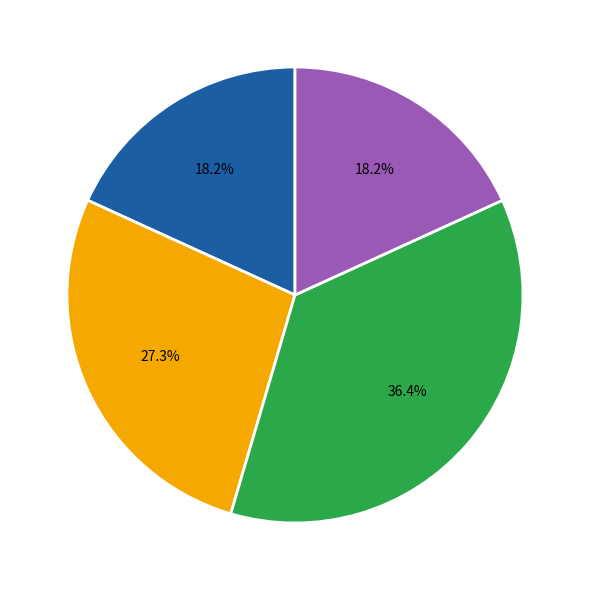

Is there a majority slice in this chart?

No